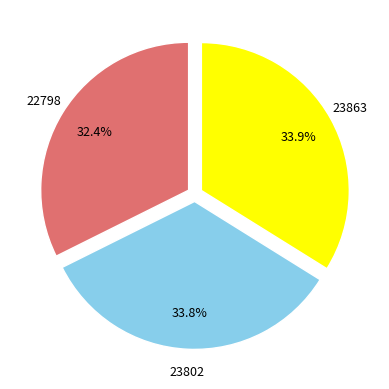

Between 23802 and 22798, which is larger?

23802